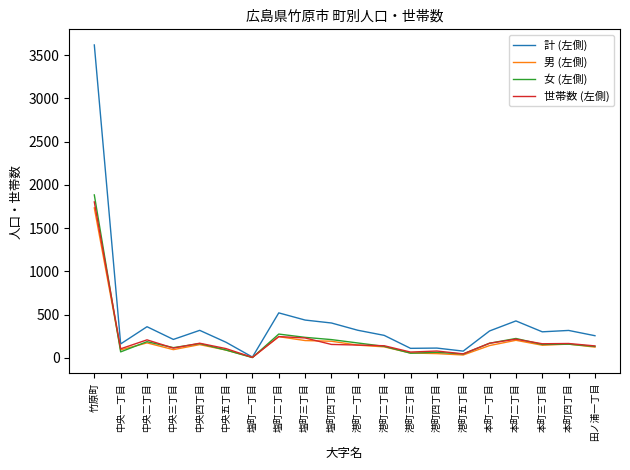

At which category is the sum across all series the highest?

竹原町